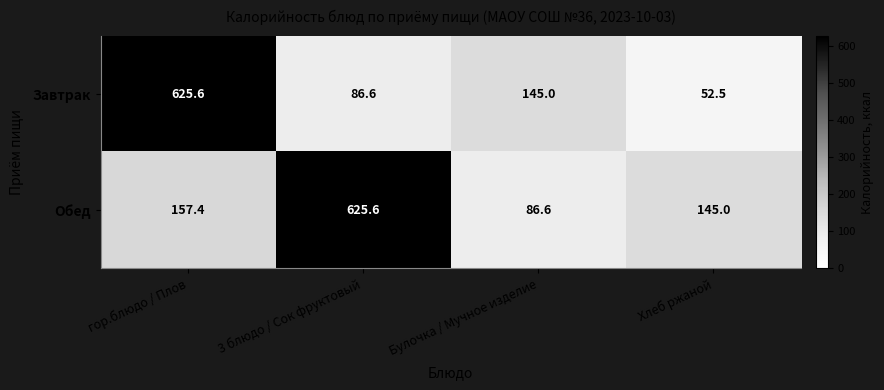

The Обед series shows 131.1 at Булочка / Мучное изделие. True or false?

False